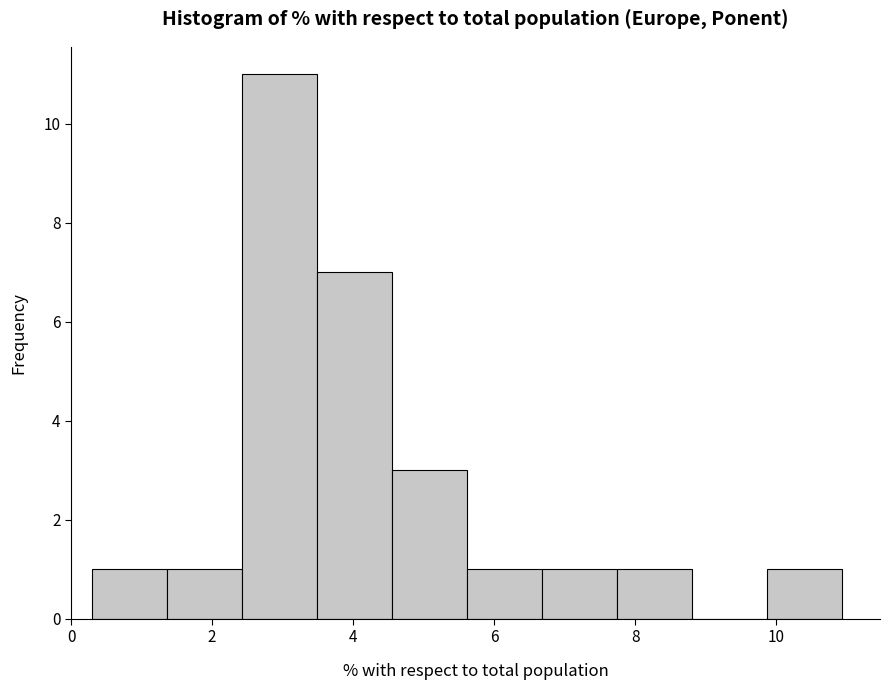

How tall is the bar that spans 0.4 to 1.4 on the x-axis? Neither the bar edges nor the heights are printed on the chart, so give them approximately, as read against the axes.

1